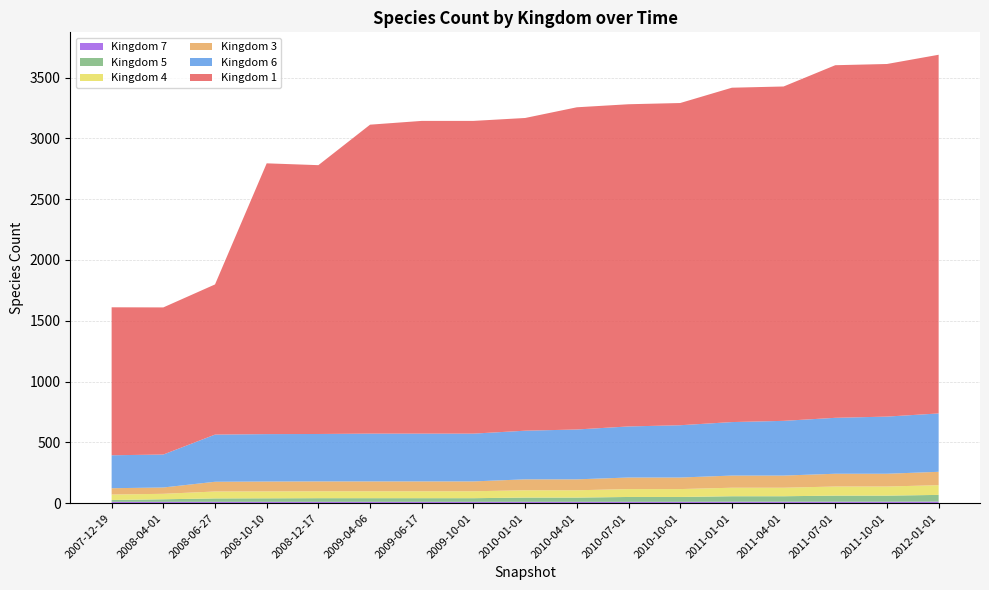

Reading left to right, transcribe all the data shown in this chart.

1: 2007-12-19=1217	2008-04-01=1210	2008-06-27=1235	2008-10-10=2227	2008-12-17=2211	2009-04-06=2541	2009-06-17=2572	2009-10-01=2572	2010-01-01=2572	2010-04-01=2650	2010-07-01=2650	2010-10-01=2650	2011-01-01=2750	2011-04-01=2750	2011-07-01=2900	2011-10-01=2900	2012-01-01=2950
3: 2007-12-19=52	2008-04-01=52	2008-06-27=80	2008-10-10=81	2008-12-17=81	2009-04-06=81	2009-06-17=81	2009-10-01=81	2010-01-01=90	2010-04-01=90	2010-07-01=95	2010-10-01=95	2011-01-01=100	2011-04-01=100	2011-07-01=105	2011-10-01=105	2012-01-01=110
4: 2007-12-19=45	2008-04-01=45	2008-06-27=57	2008-10-10=57	2008-12-17=57	2009-04-06=57	2009-06-17=57	2009-10-01=57	2010-01-01=60	2010-04-01=60	2010-07-01=65	2010-10-01=65	2011-01-01=70	2011-04-01=70	2011-07-01=75	2011-10-01=75	2012-01-01=80
5: 2007-12-19=15	2008-04-01=21	2008-06-27=28	2008-10-10=29	2008-12-17=30	2009-04-06=30	2009-06-17=30	2009-10-01=30	2010-01-01=35	2010-04-01=35	2010-07-01=40	2010-10-01=40	2011-01-01=45	2011-04-01=45	2011-07-01=50	2011-10-01=50	2012-01-01=55
6: 2007-12-19=271	2008-04-01=271	2008-06-27=388	2008-10-10=390	2008-12-17=390	2009-04-06=393	2009-06-17=393	2009-10-01=393	2010-01-01=400	2010-04-01=410	2010-07-01=420	2010-10-01=430	2011-01-01=440	2011-04-01=450	2011-07-01=460	2011-10-01=470	2012-01-01=480
7: 2007-12-19=11	2008-04-01=11	2008-06-27=11	2008-10-10=11	2008-12-17=11	2009-04-06=11	2009-06-17=11	2009-10-01=11	2010-01-01=11	2010-04-01=11	2010-07-01=11	2010-10-01=11	2011-01-01=12	2011-04-01=12	2011-07-01=12	2011-10-01=12	2012-01-01=13